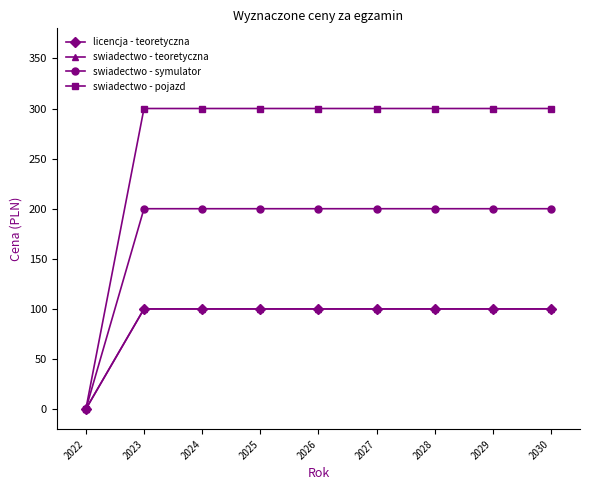

Does the chart have visible grid lines?

No